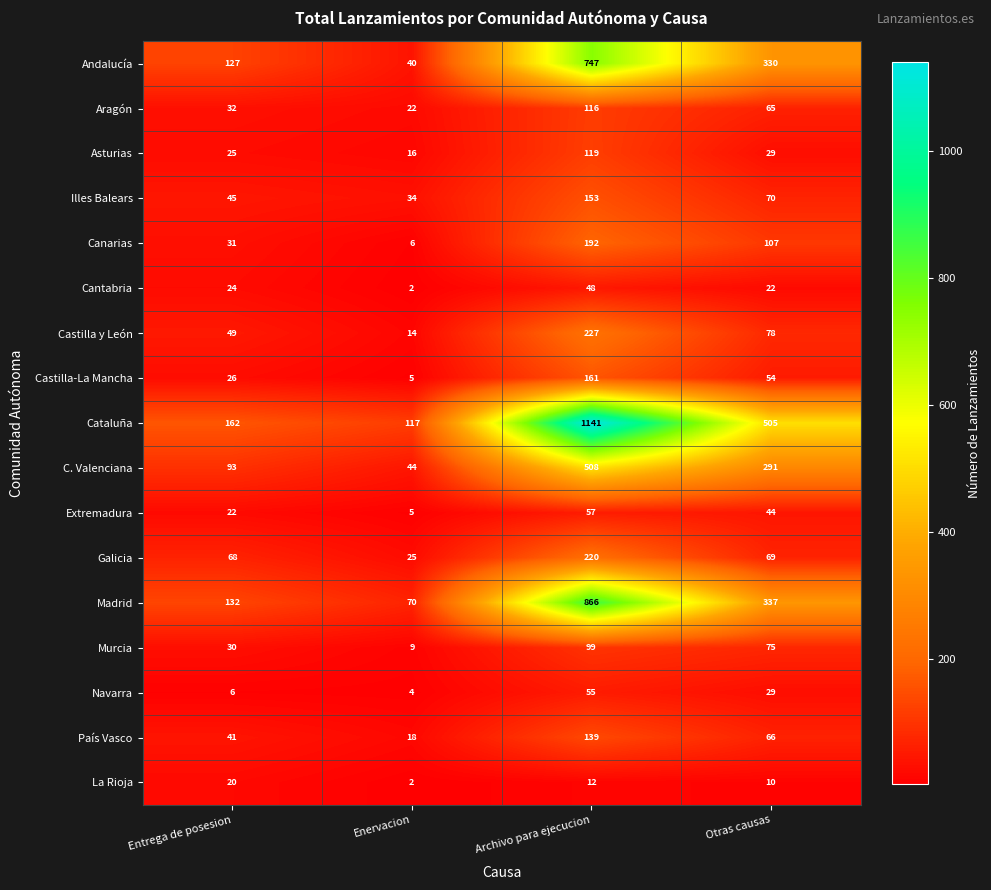

Where is Extremadura nearest to the value 31?

Entrega de posesion